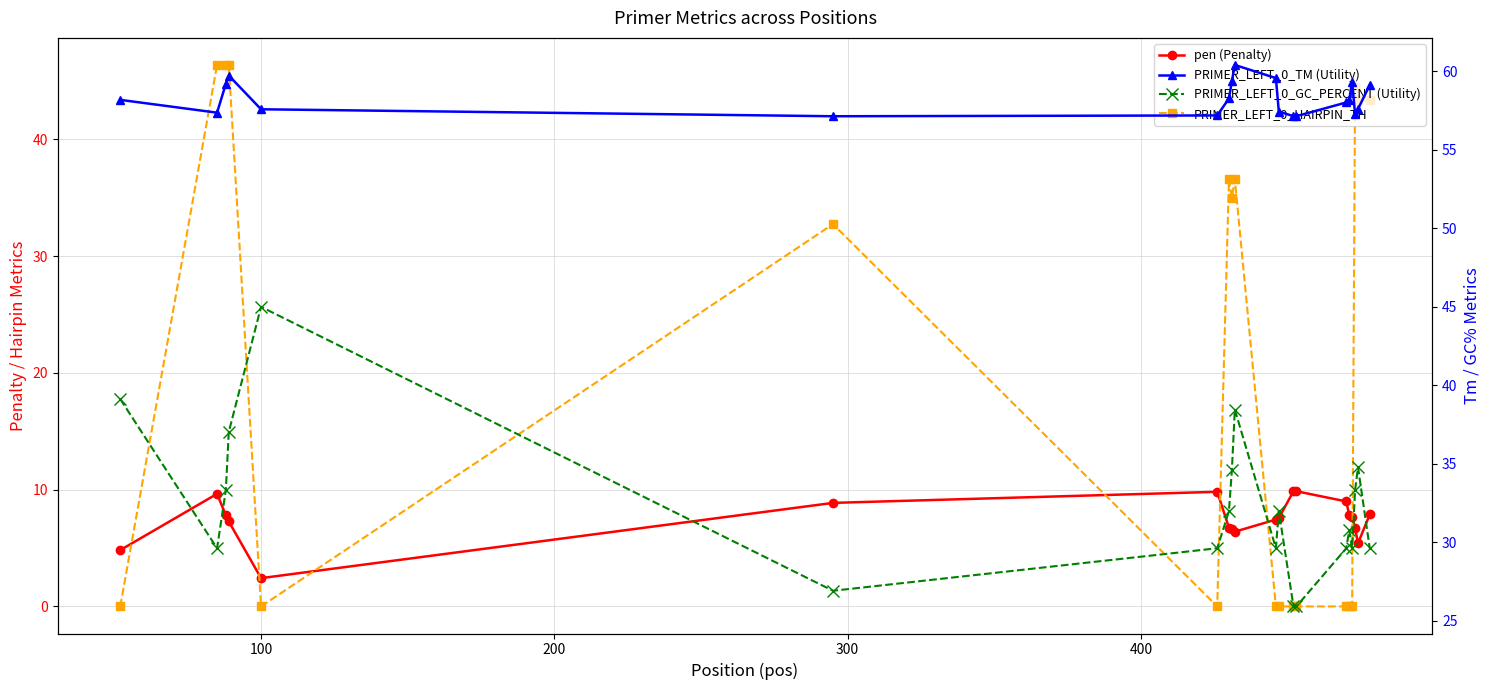

True or false: PRIMER_LEFT_0_GC_PERCENT (Utility) and pen (Penalty) intersect in this chart.

False